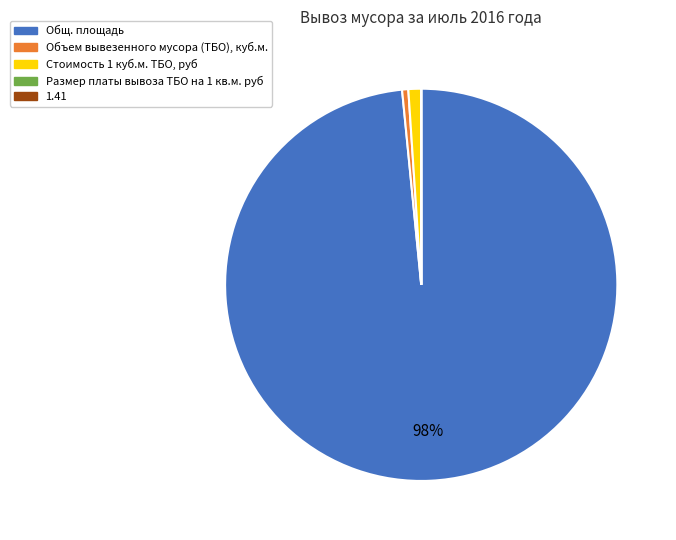

The Стоимость 1 куб.м. ТБО, руб slice represents 9% of the pie. True or false?

False